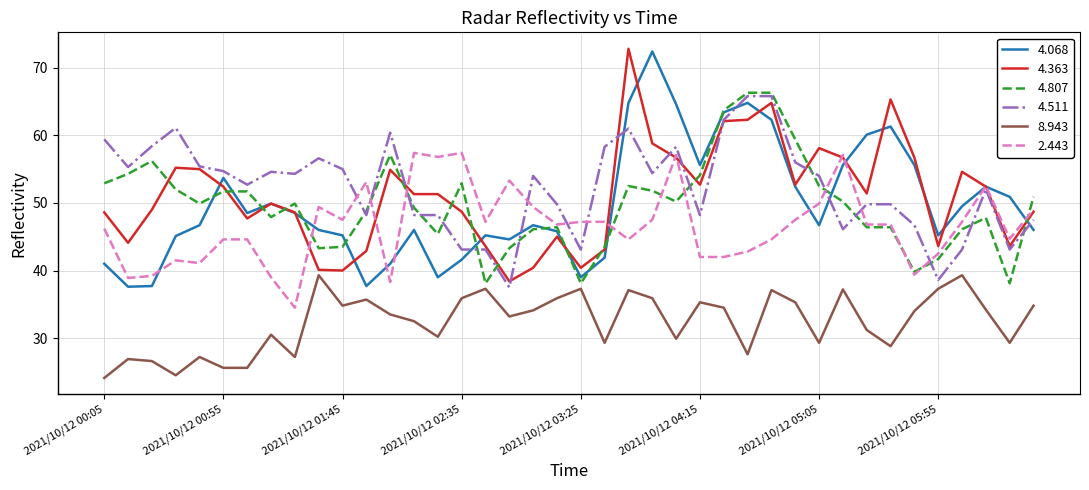

What is the minimum value for 4.068?

37.6